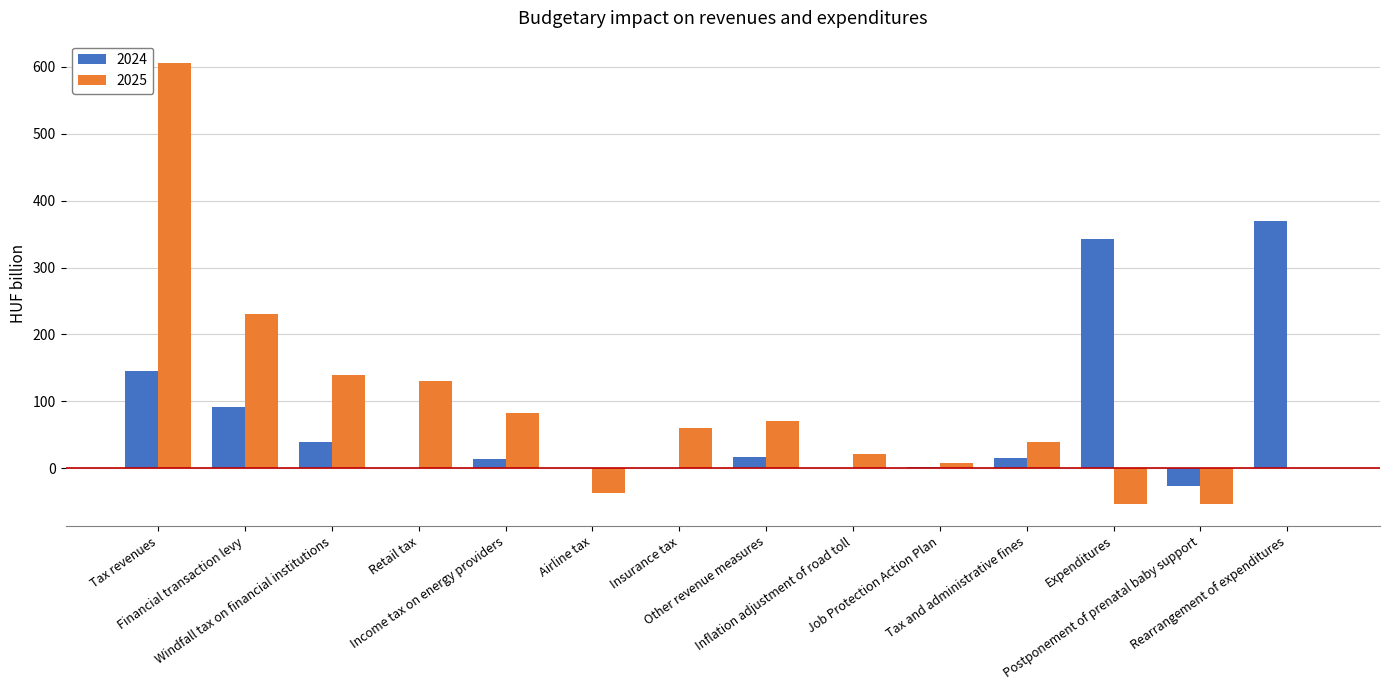

What is the maximum value for 2024?

369